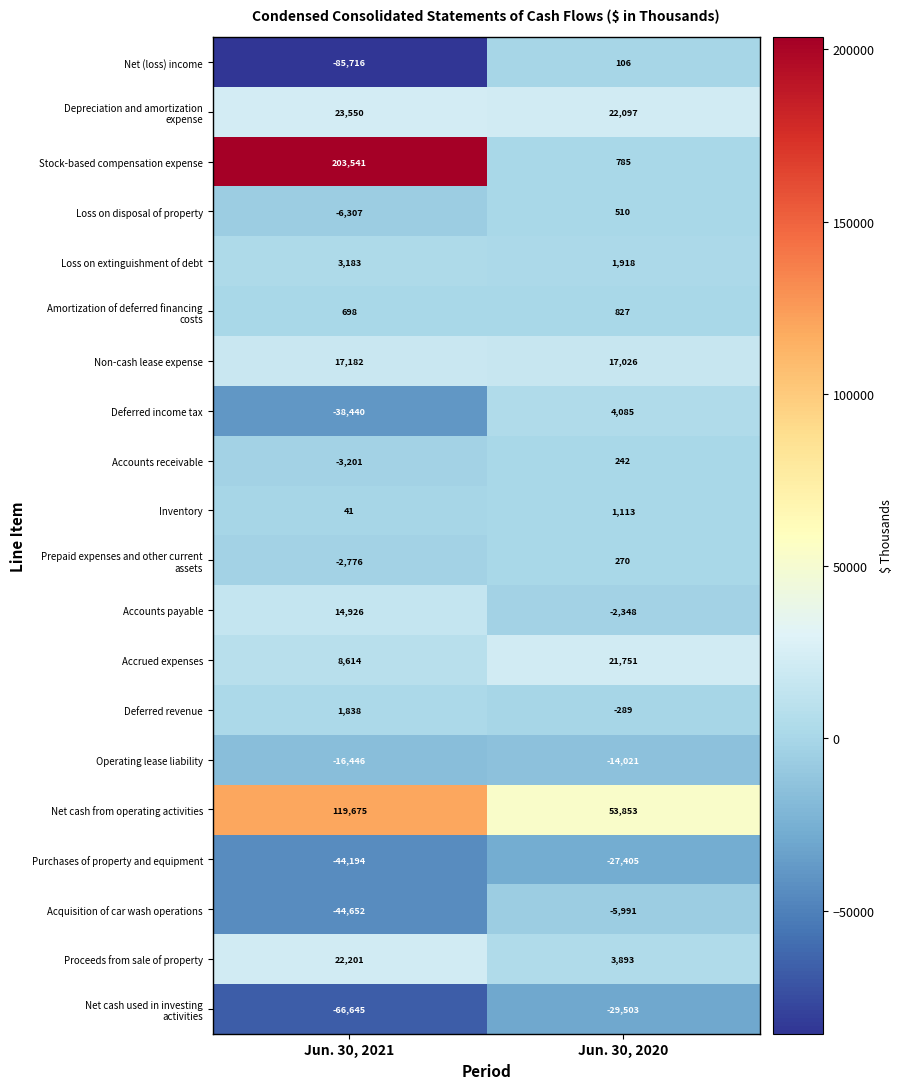

What is the smallest value displayed?

-85716